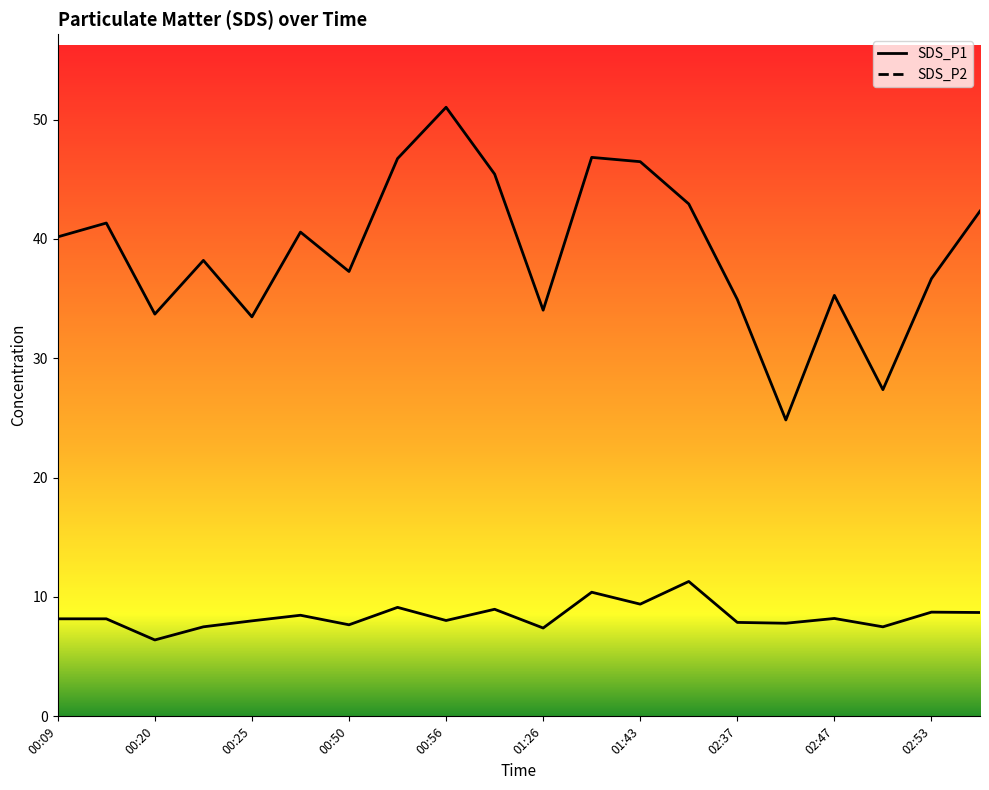

How many lines are shown in the chart?

2